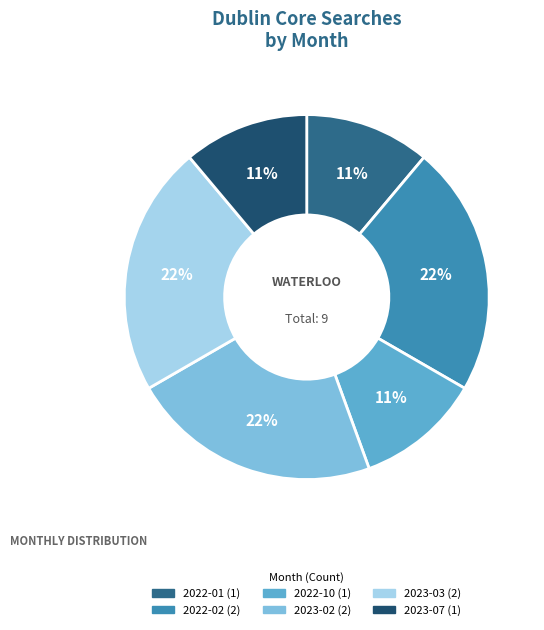

To the nearest percent, what is the difference between the largest and smallest slice percentages?

11%